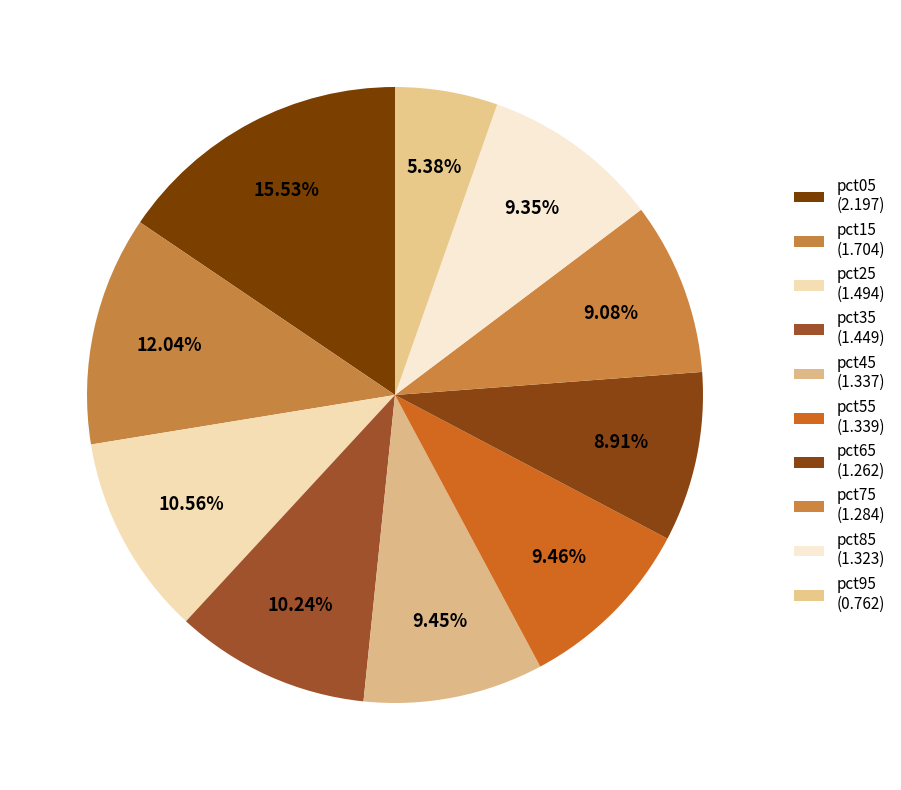

What percentage is NOT represented by pct35?

89.8%